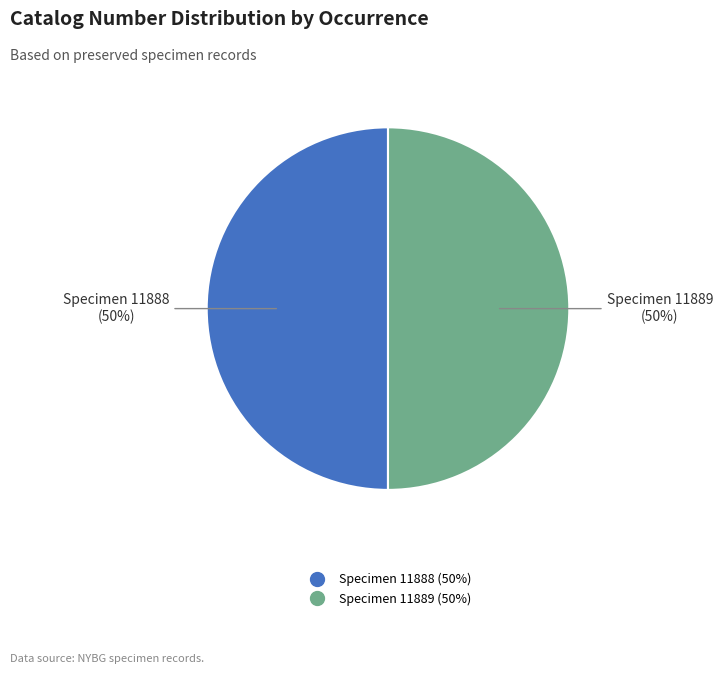

To the nearest percent, what is the average slice percentage?

50%